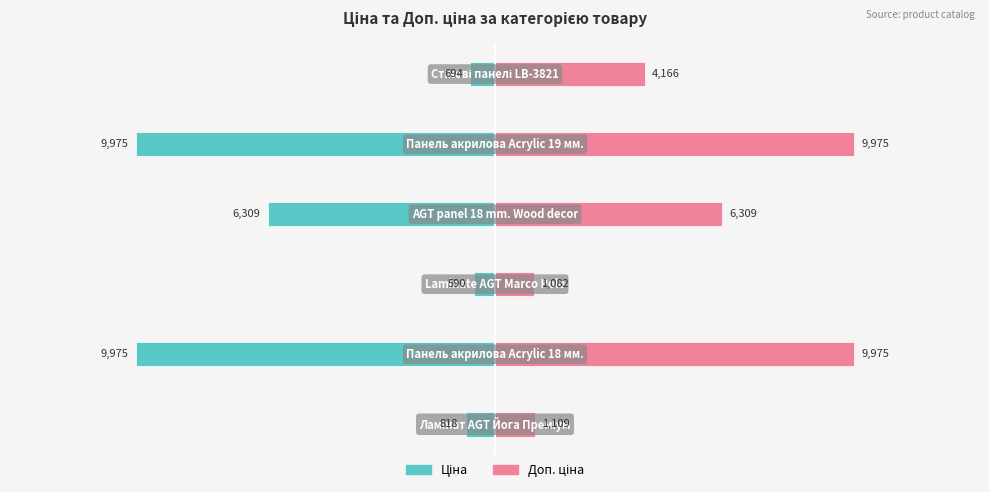

What are all the series names shown in the legend?

Ціна, Доп. ціна